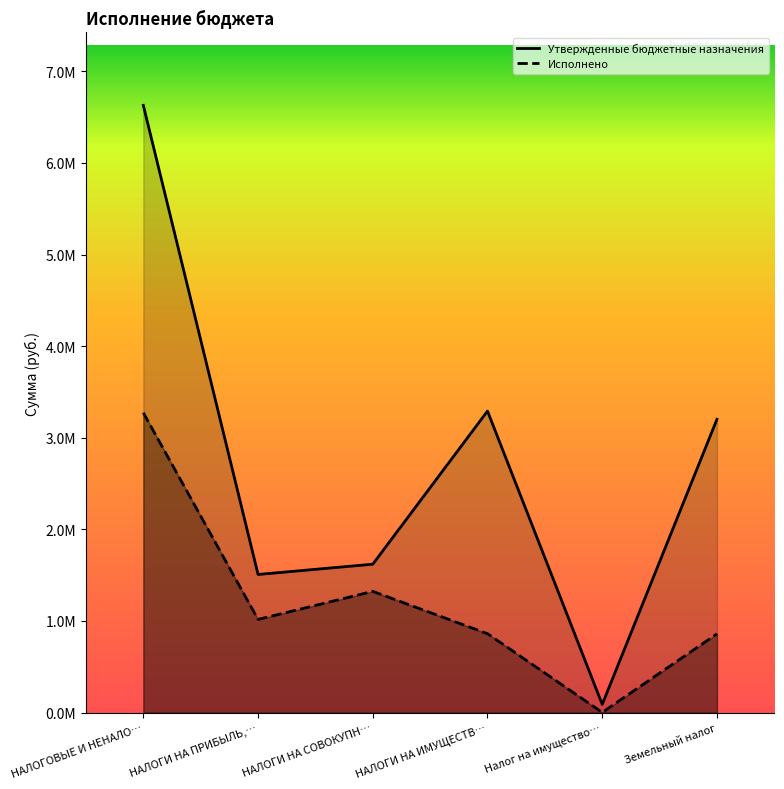

At which label does Утвержденные бюджетные назначения first exceed 3201500?

НАЛОГОВЫЕ И НЕНАЛО…